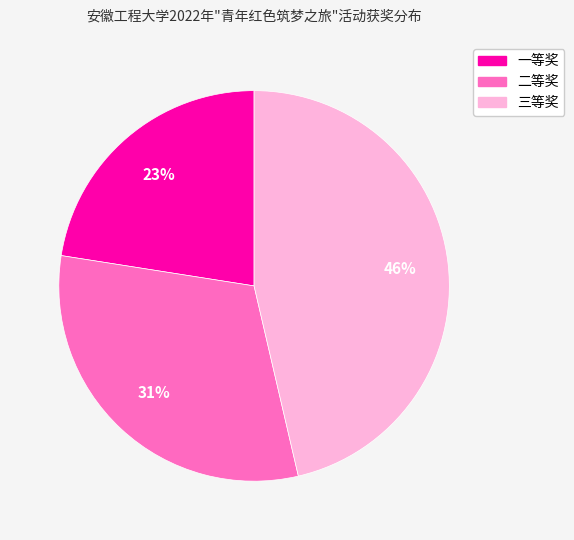

To the nearest percent, what portion does 二等奖 represent?

31%